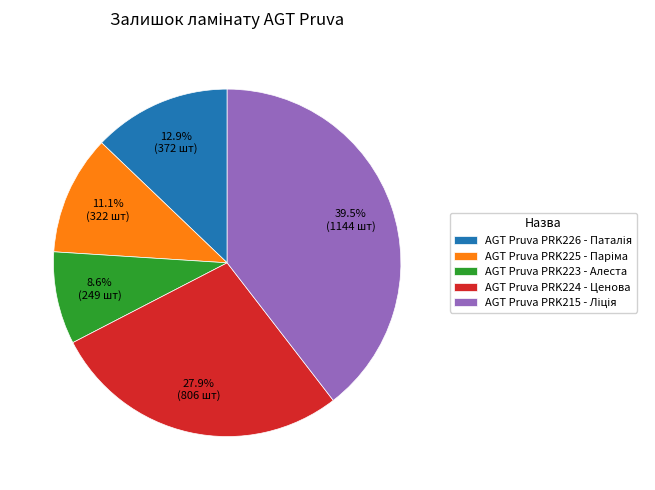

How many slices are in this pie chart?

5